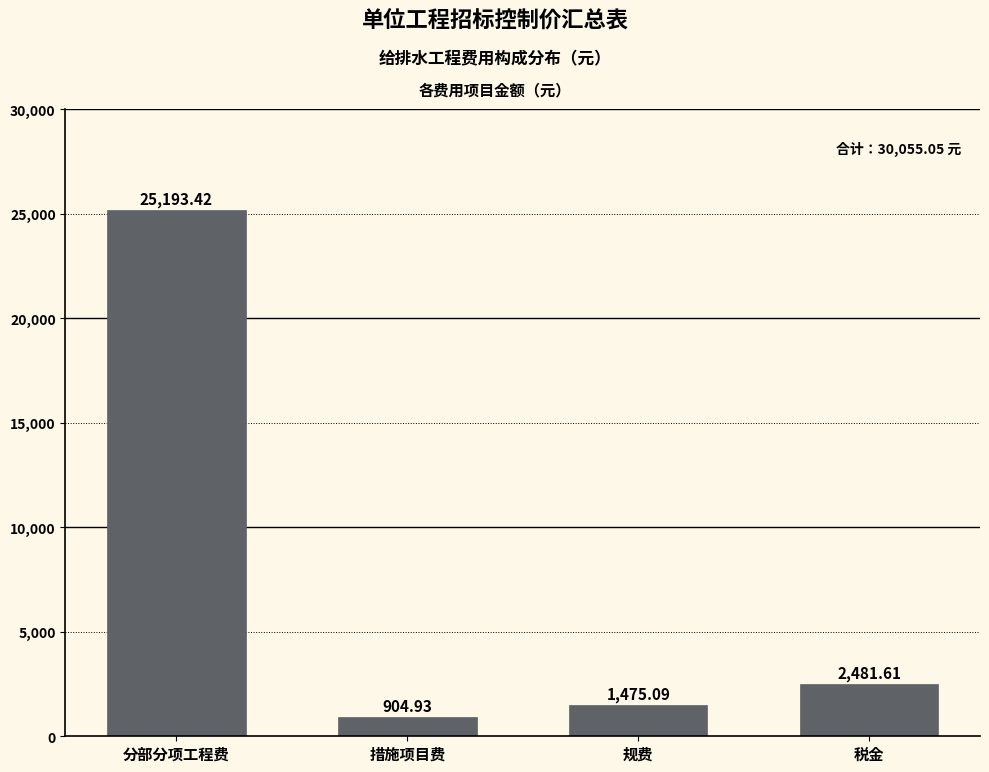

At which label does the data first exceed 2481?

分部分项工程费